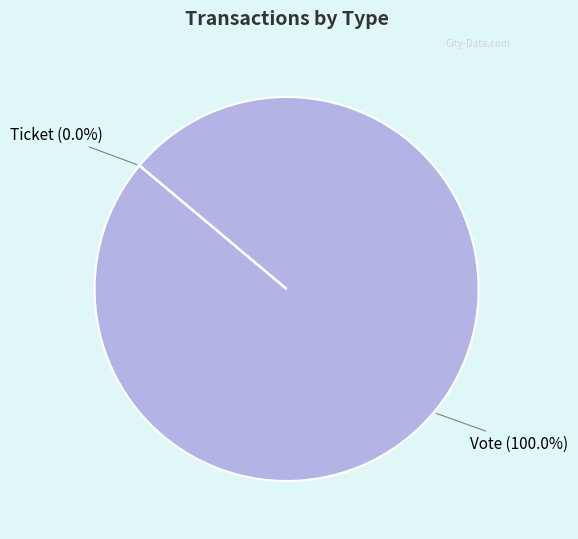

What is the smallest slice in the pie chart?

Ticket